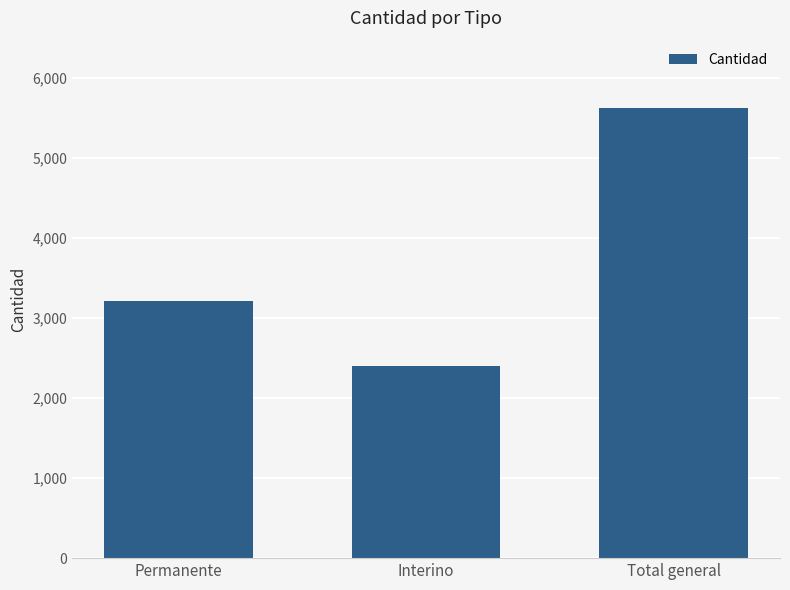

What value does the data have at Permanente, to the nearest 50?

3200